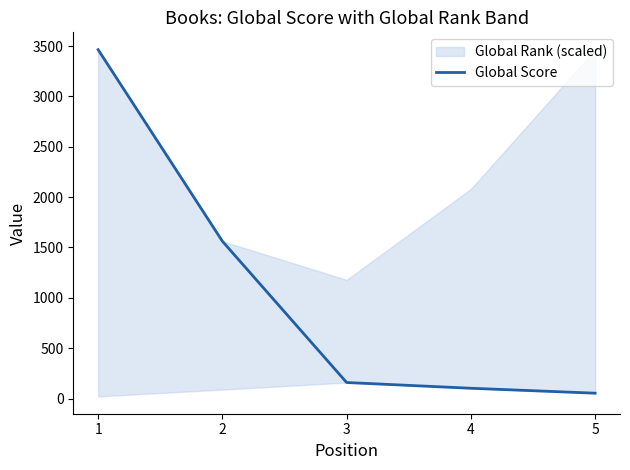

True or false: the data shows 87 at 5.

False